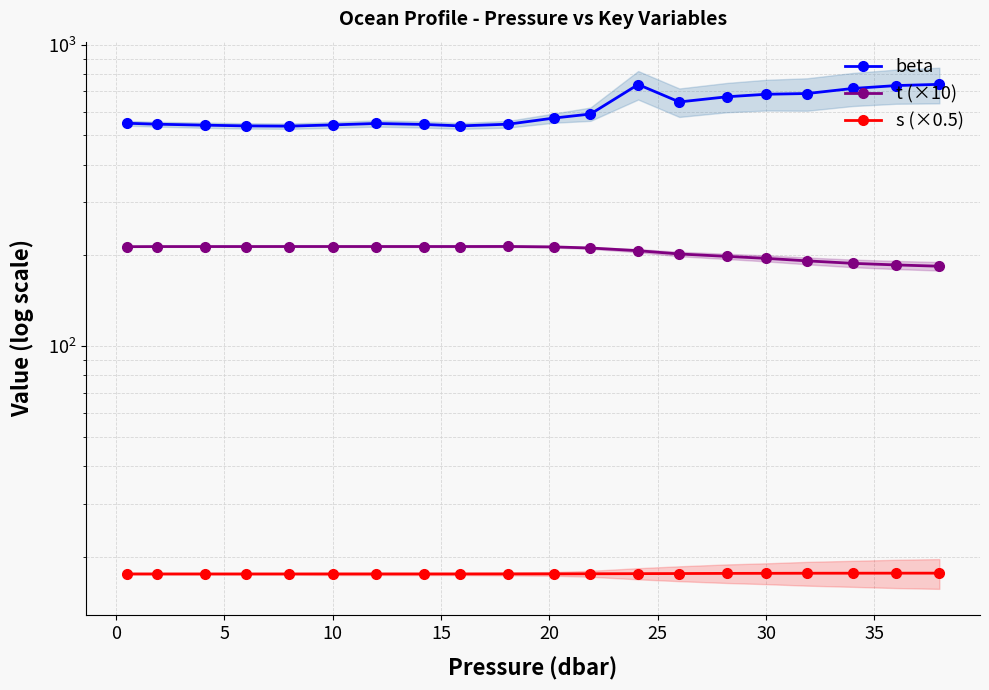

Where is s (×0.5) nearest to the value 17?

10